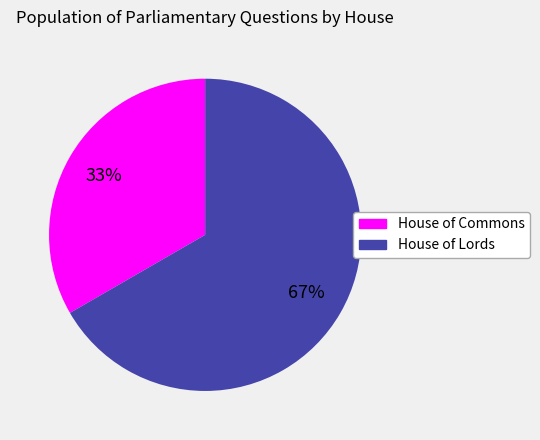

To the nearest percent, what is the combined percentage of House of Commons and House of Lords?

100%